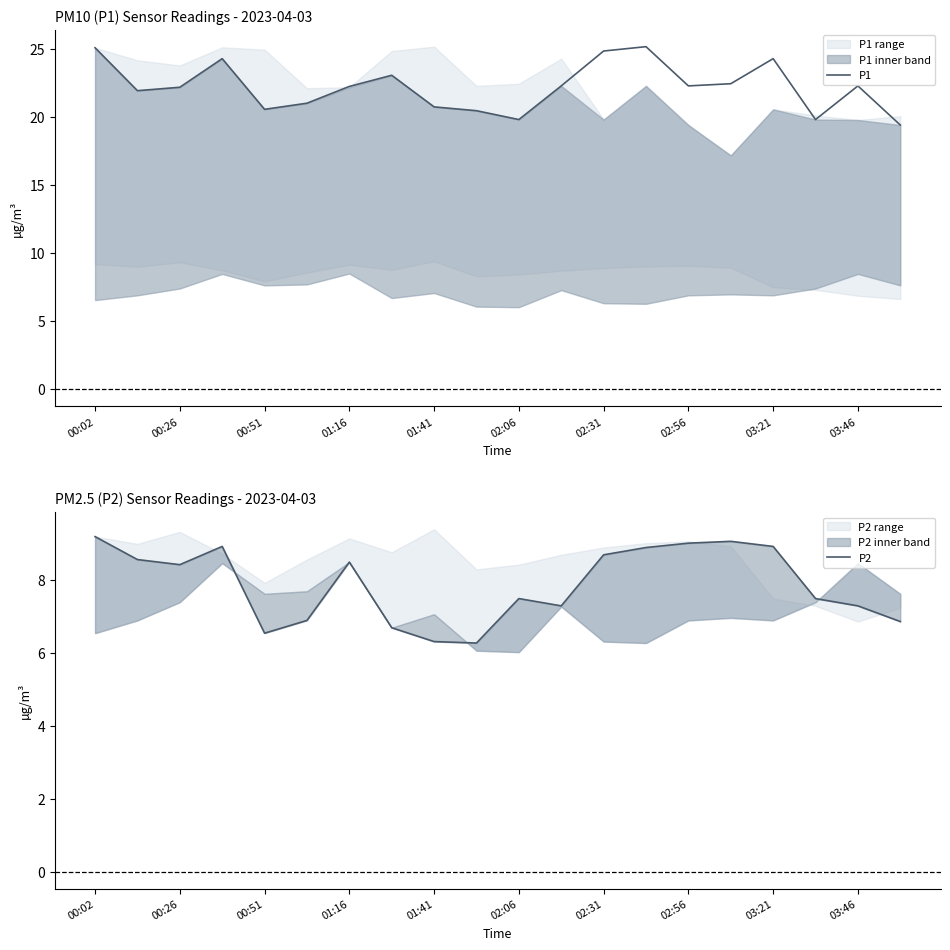

Is it true that P1 equals 9.2 at 01:41?

False